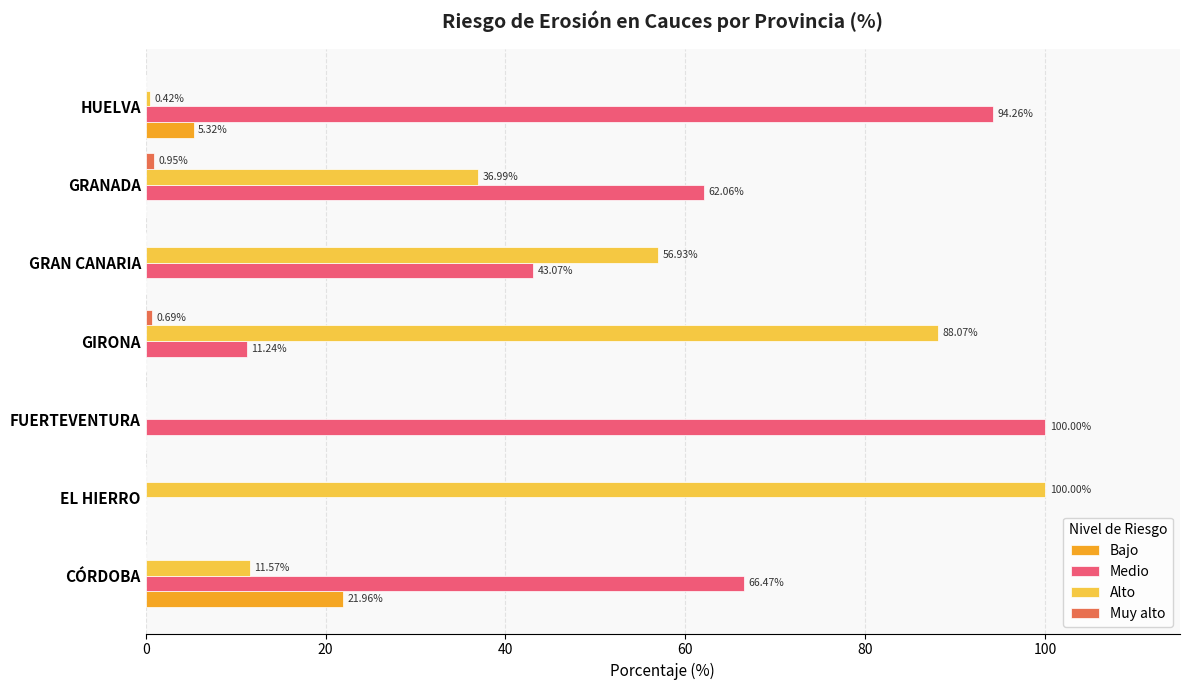

Which series changed the most between EL HIERRO and GRANADA?

Alto